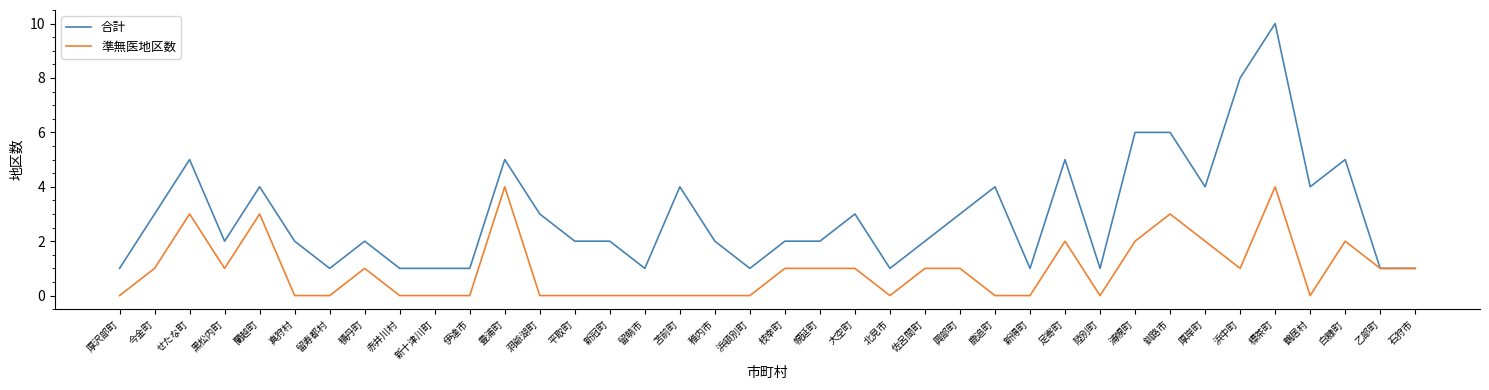

What is the total value across all series at 佐呂間町?

3